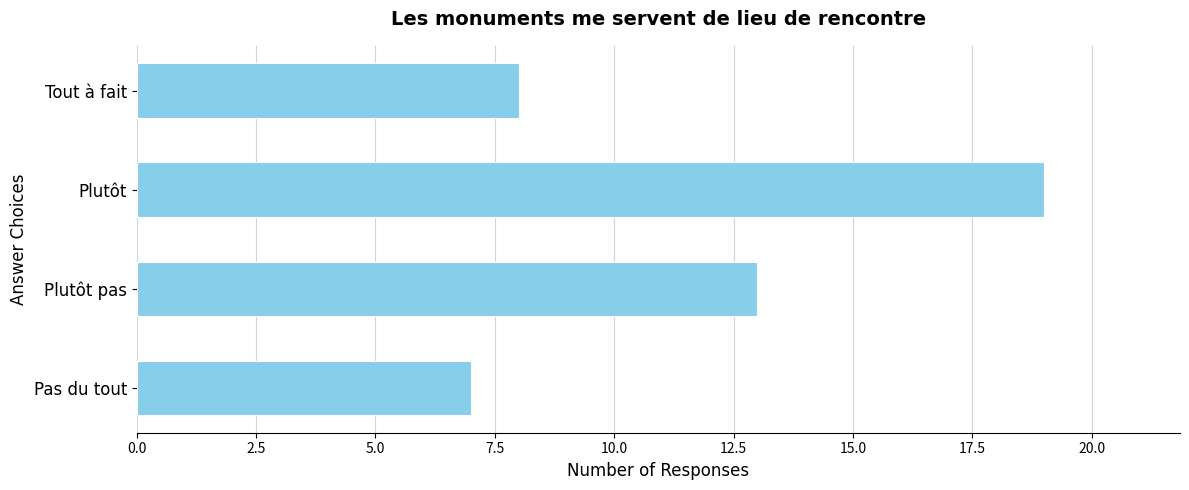

Rank the categories by value from lowest to highest.

Pas du tout, Tout à fait, Plutôt pas, Plutôt